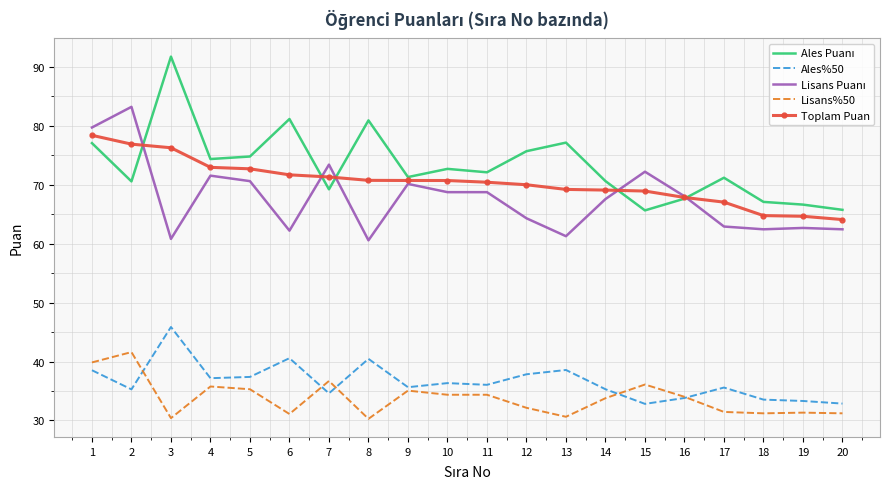

True or false: Ales%50 and Toplam Puan intersect in this chart.

False